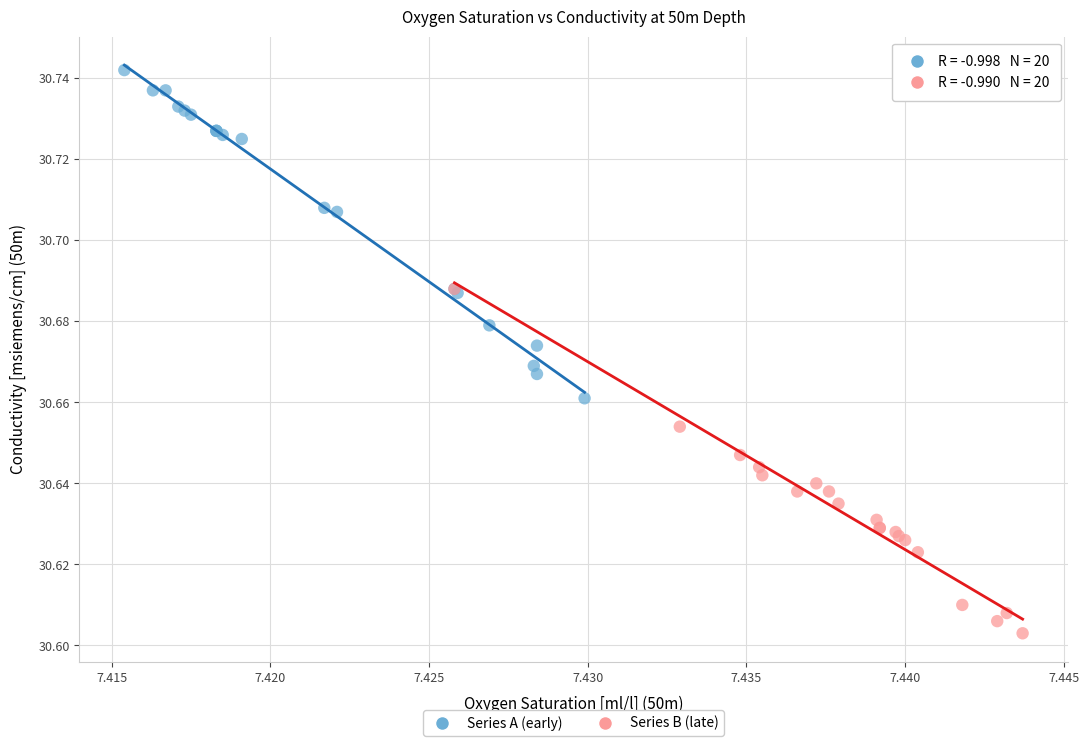

Which series has the largest Y range (max minus min)?

Series B (late)